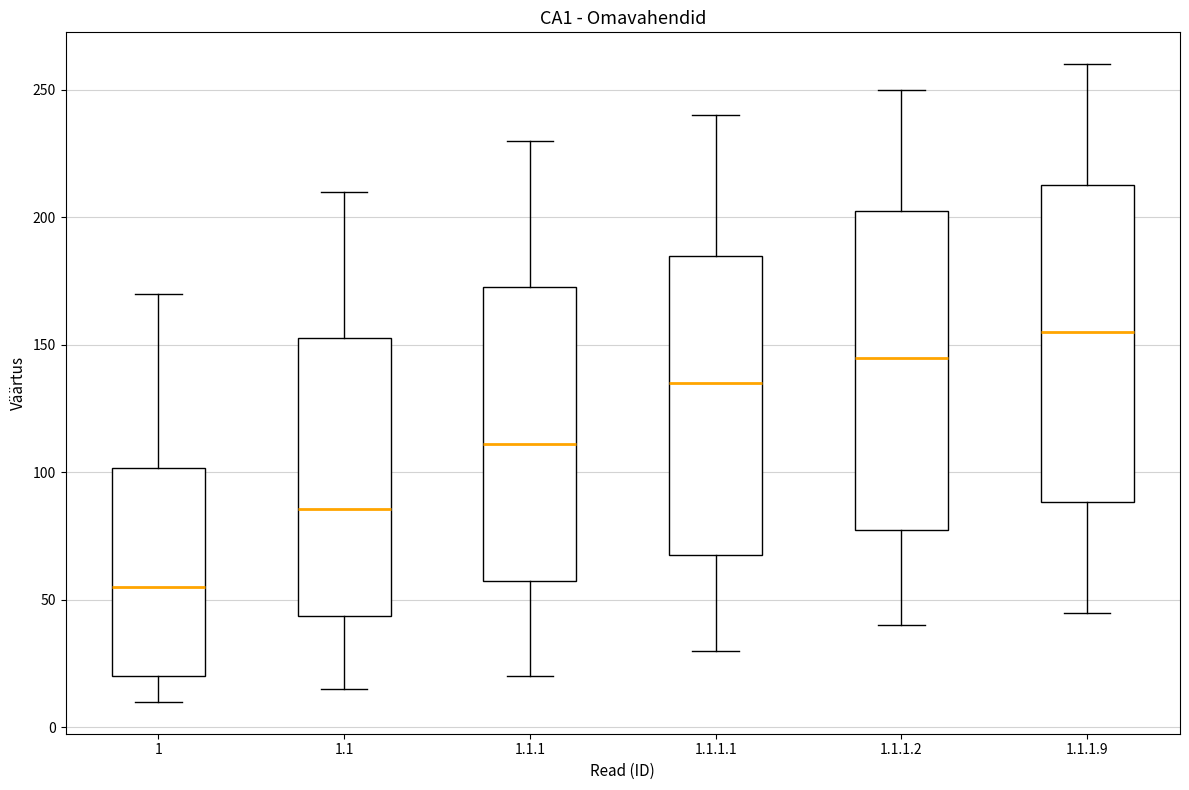

Which box's median line is the lowest?

1